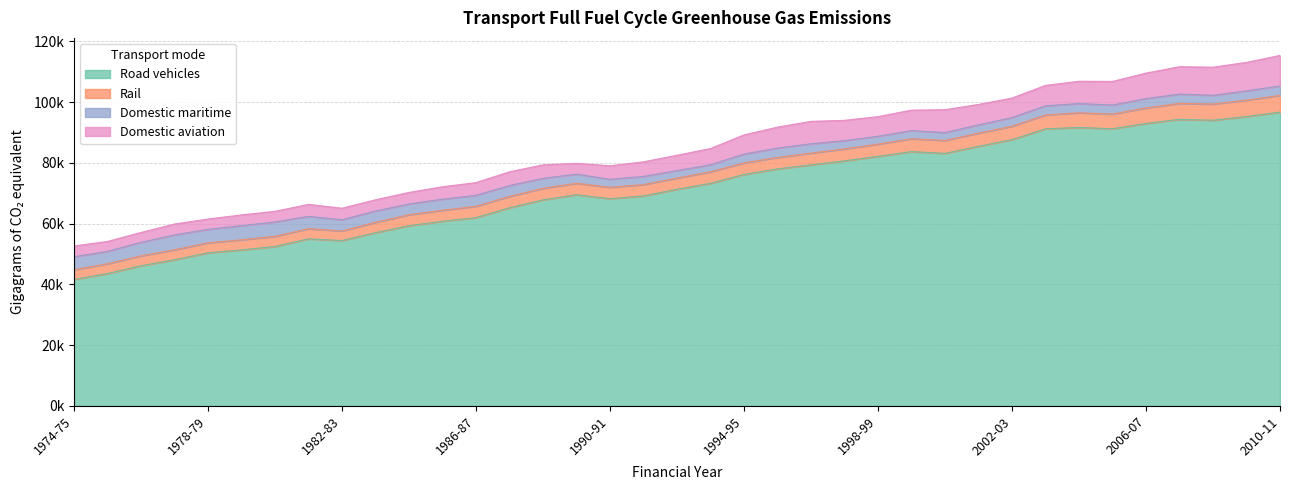

True or false: Rail and Domestic aviation cross at least once.

True